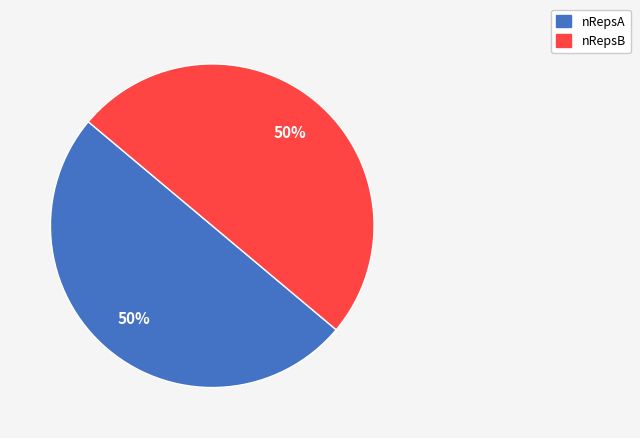

True or false: nRepsB accounts for 38% of the total.

False